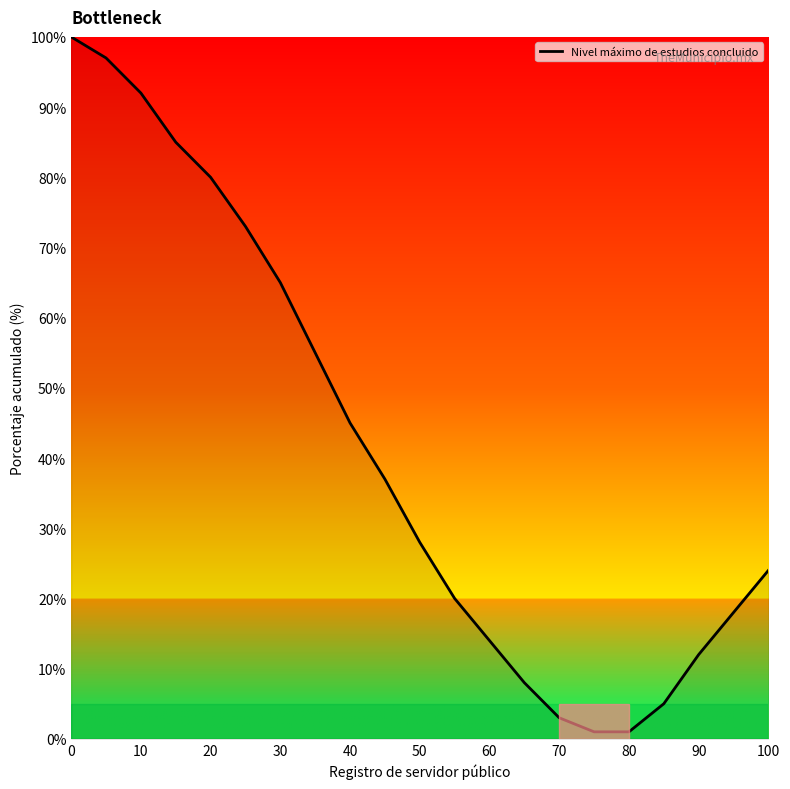

What is the difference between the maximum and minimum values?

99